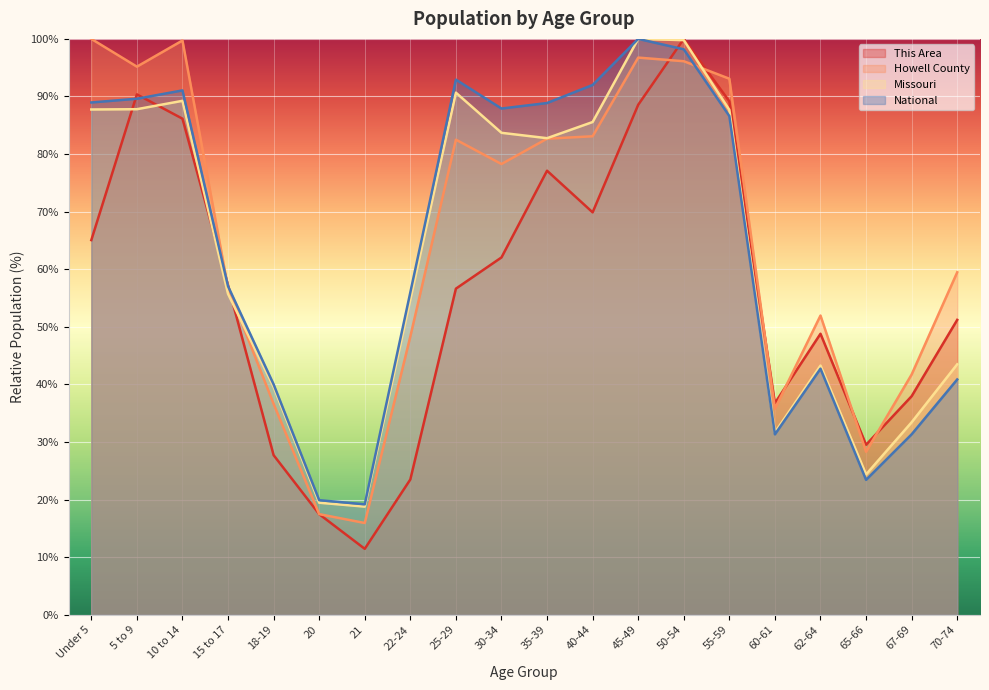

Which series has the widest spread of values?

This Area